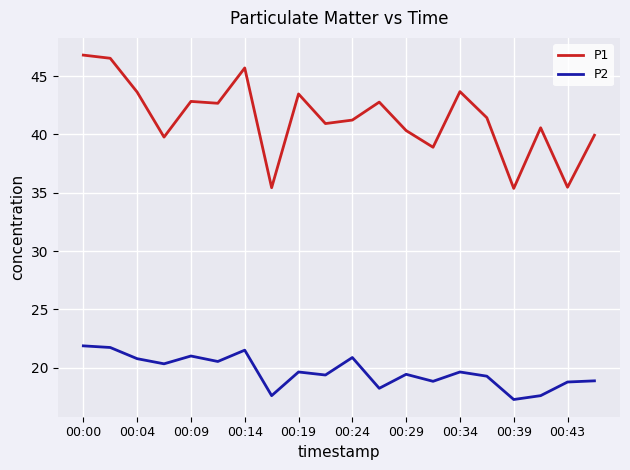

What is the minimum value for P2?

17.3